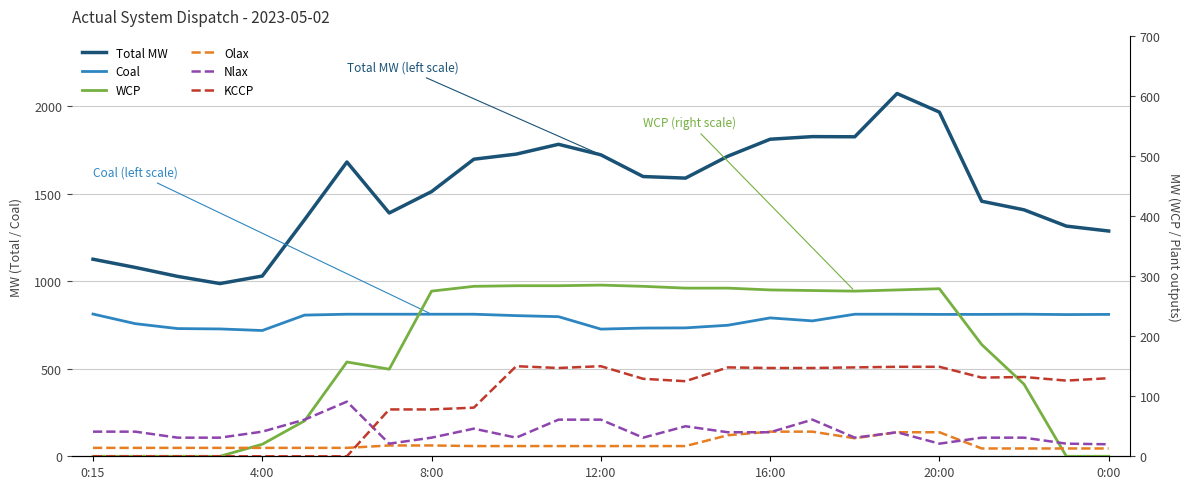

How many data points in WCP are less than 275?

12